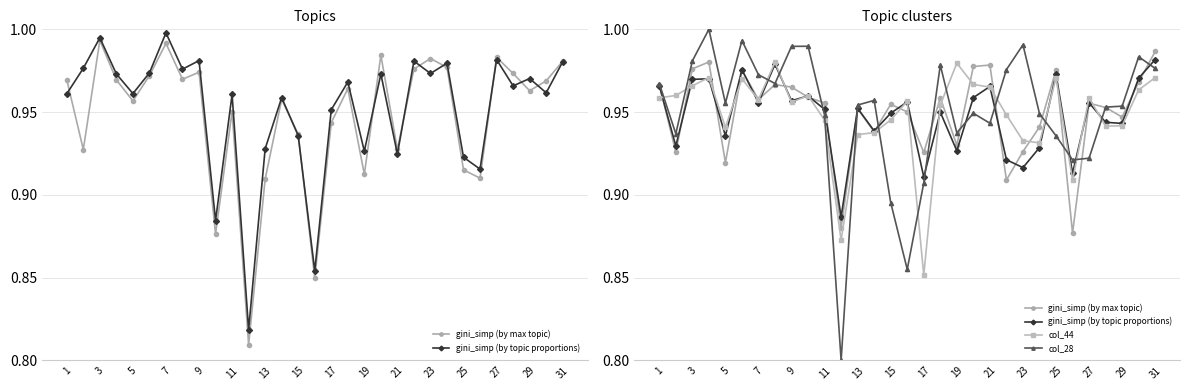

Count the number of categories in the chart.

31